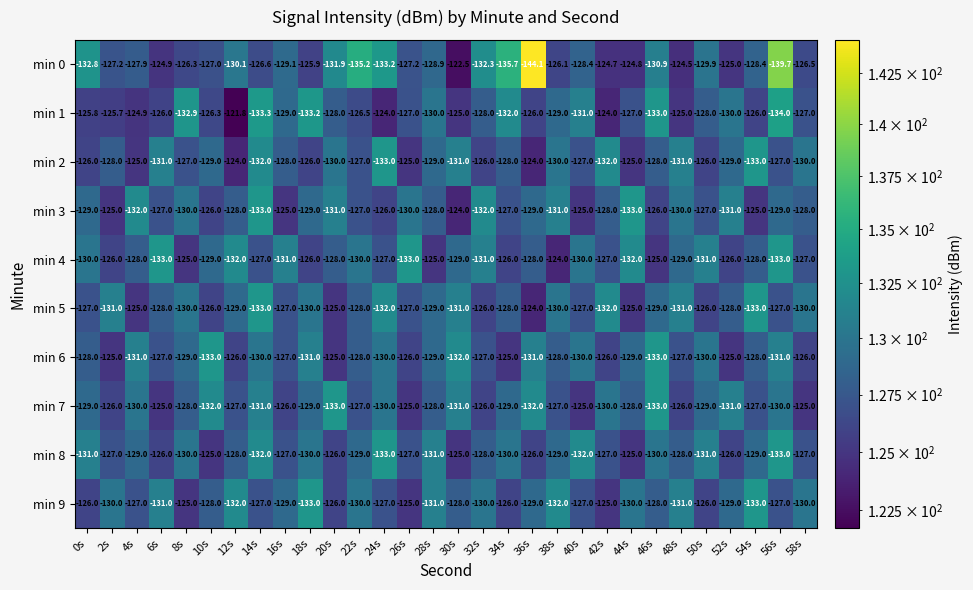

How many data points does each series have?

30